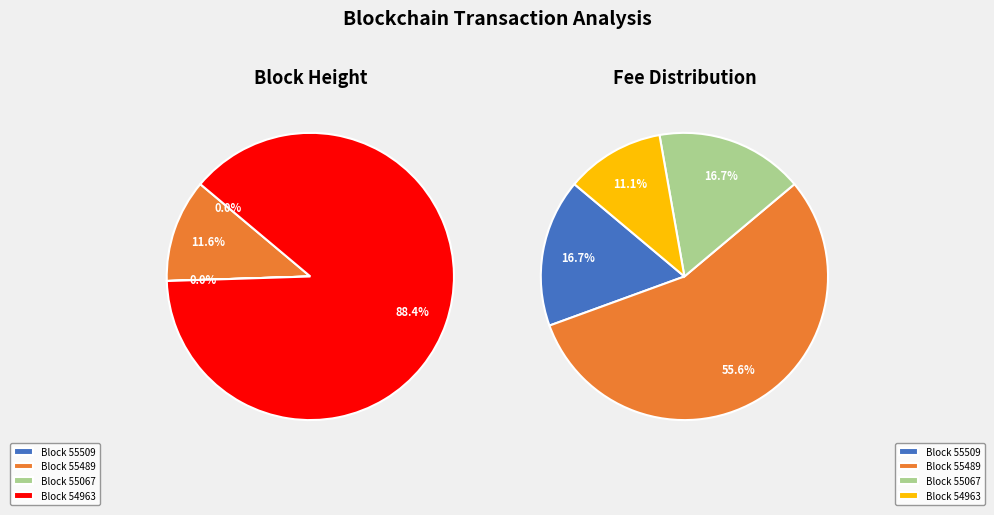

Does 54963 represent more than half of the total?

Yes